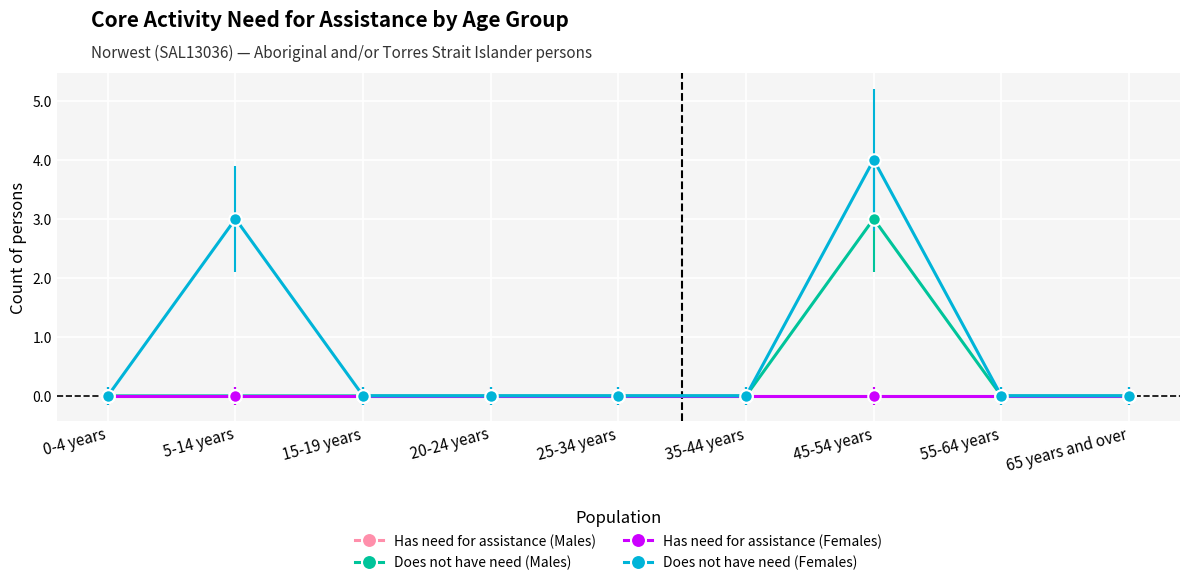

The value of Does not have need (Females) at 15-19 years is -2. True or false?

False